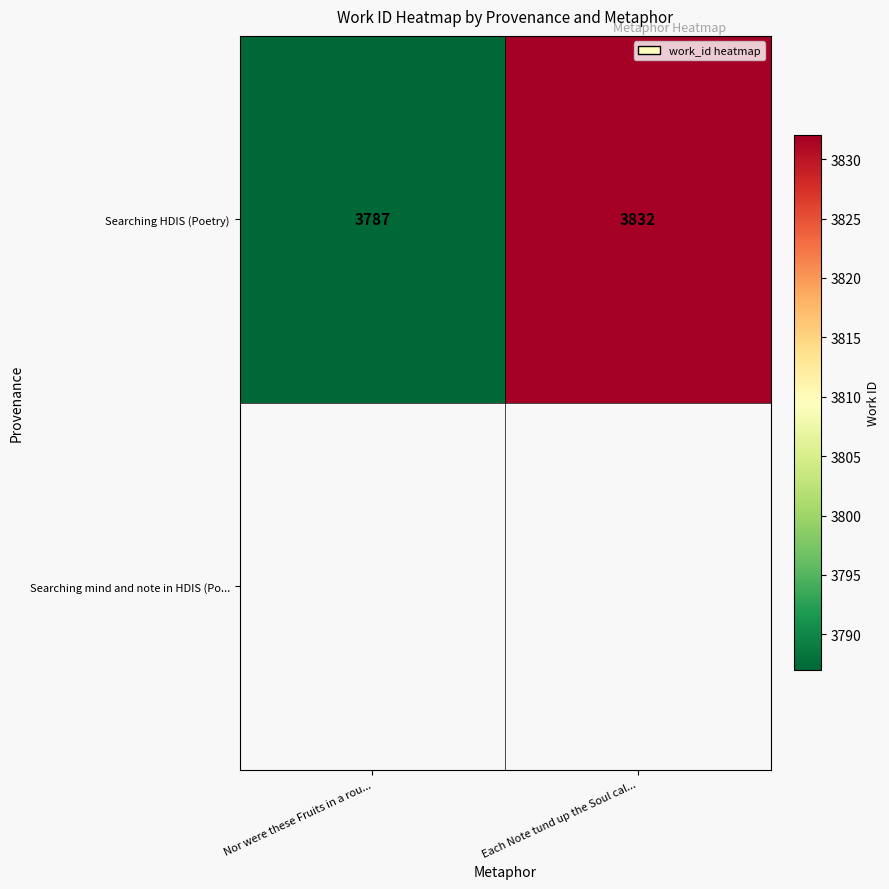

At which label is the value closest to 3809?

Nor were these Fruits in a rou...